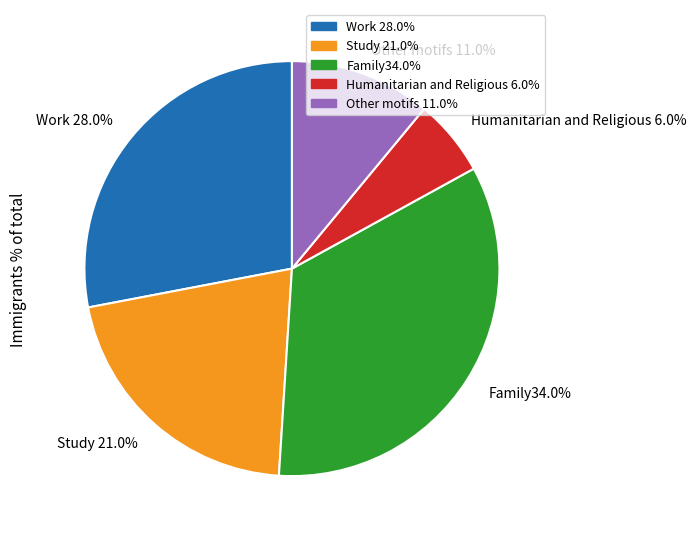

Combined, what portion of the pie is Family34.0% and Other motifs 11.0%?

45.0%